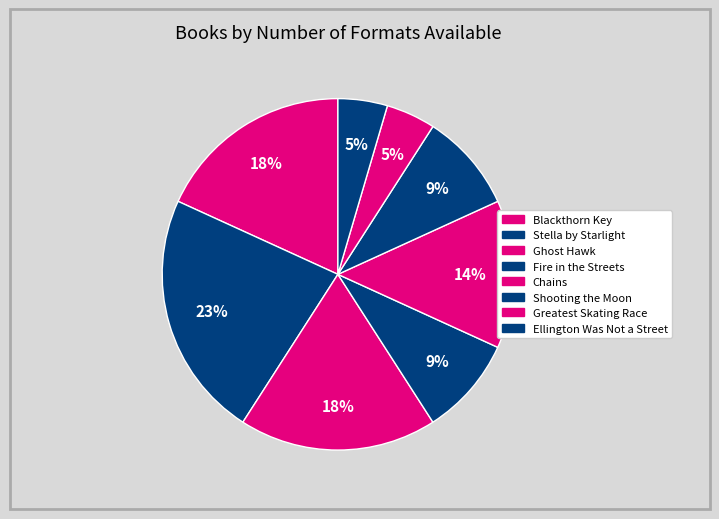

To the nearest percent, what is the average slice percentage?

12%